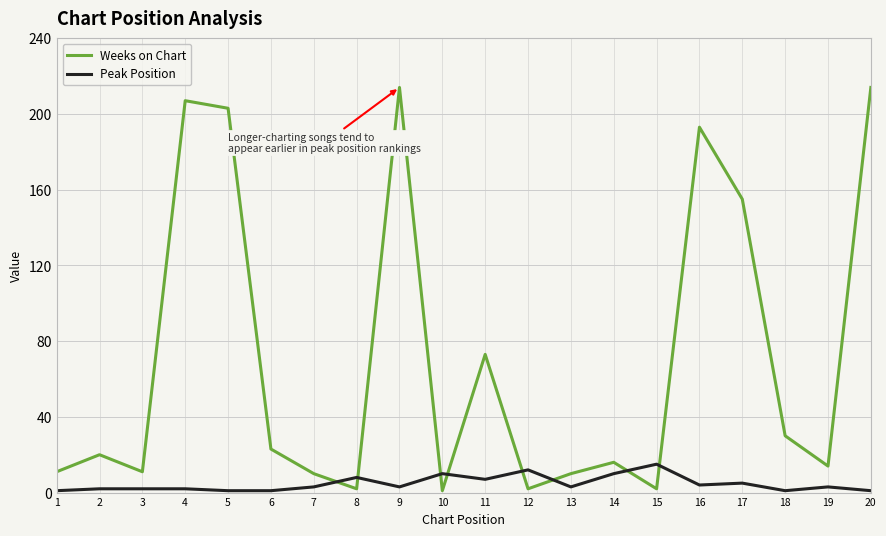

Rank the series at 5 from lowest to highest value.

Peak Position, Weeks on Chart